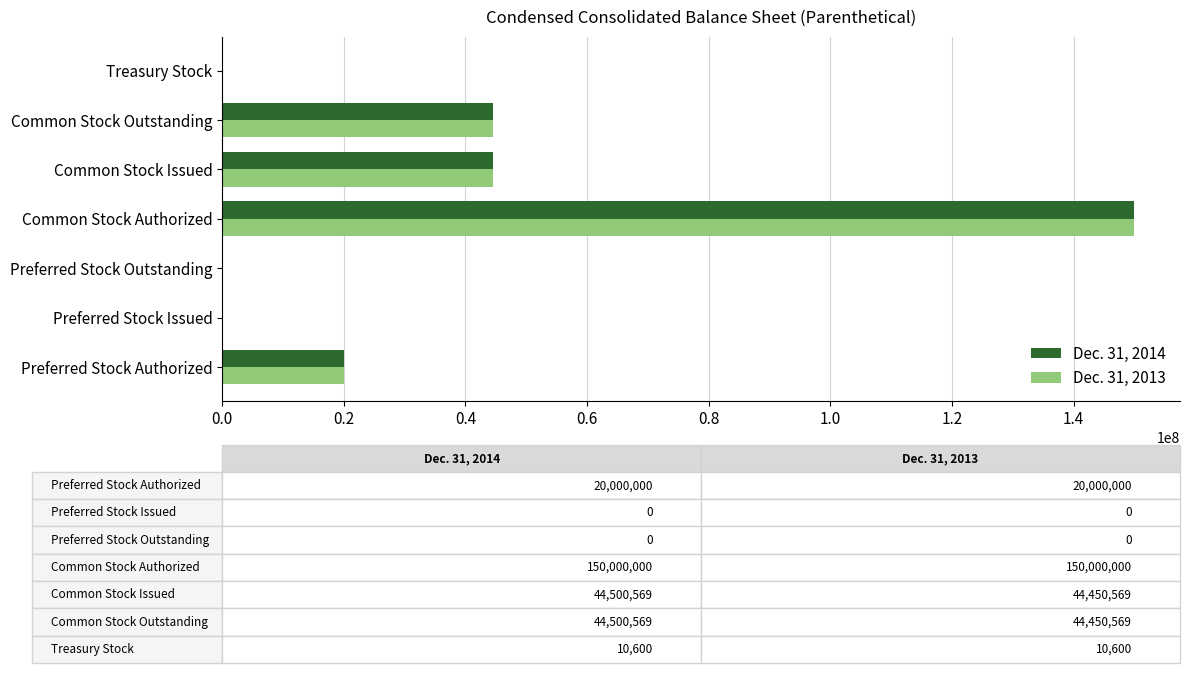

What is the total value across all series at Common Stock Authorized?

300000000